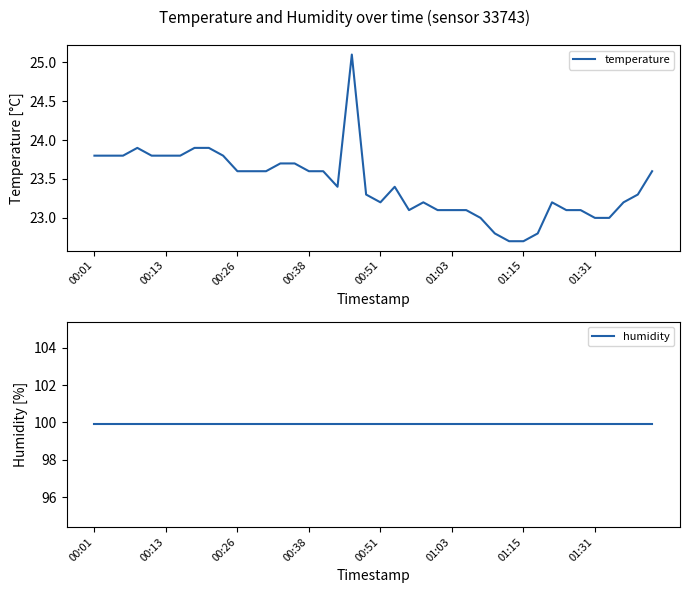

List the series in order of their overall mean, highest first.

humidity, temperature